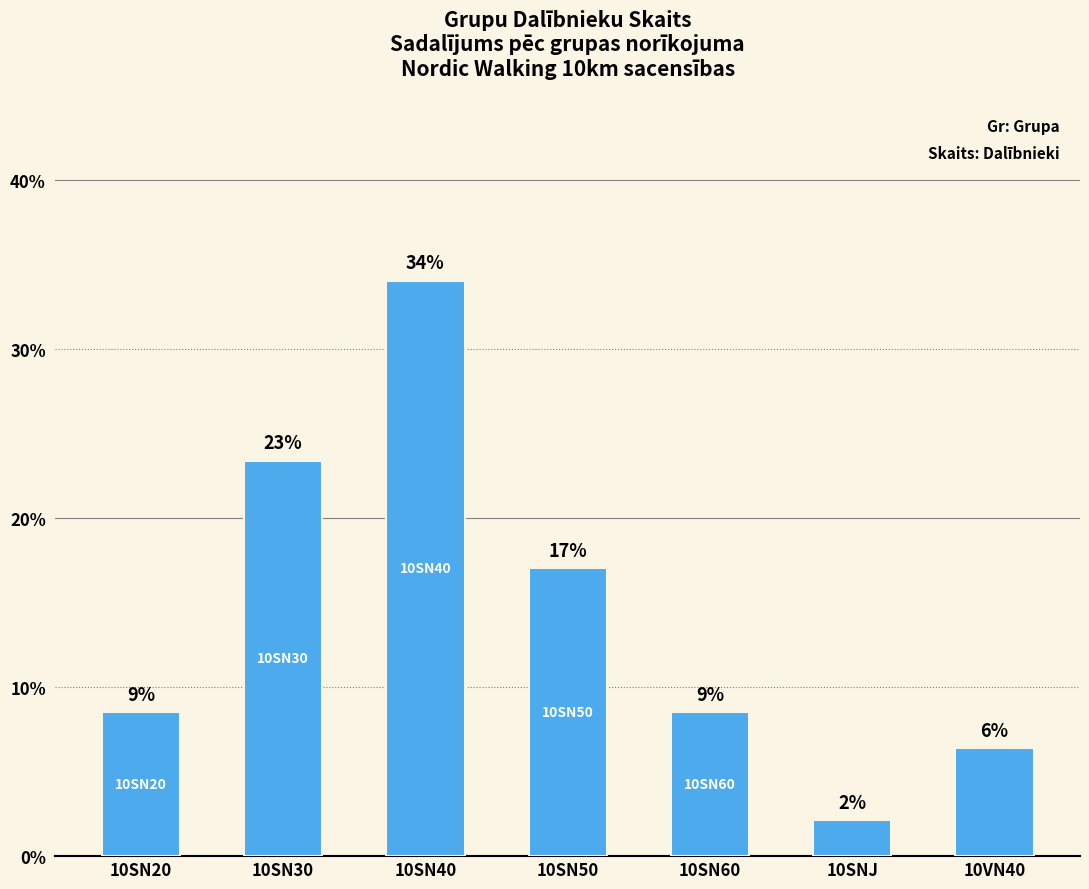

The chart shows a value of 5.1 at 10SN20. True or false?

False